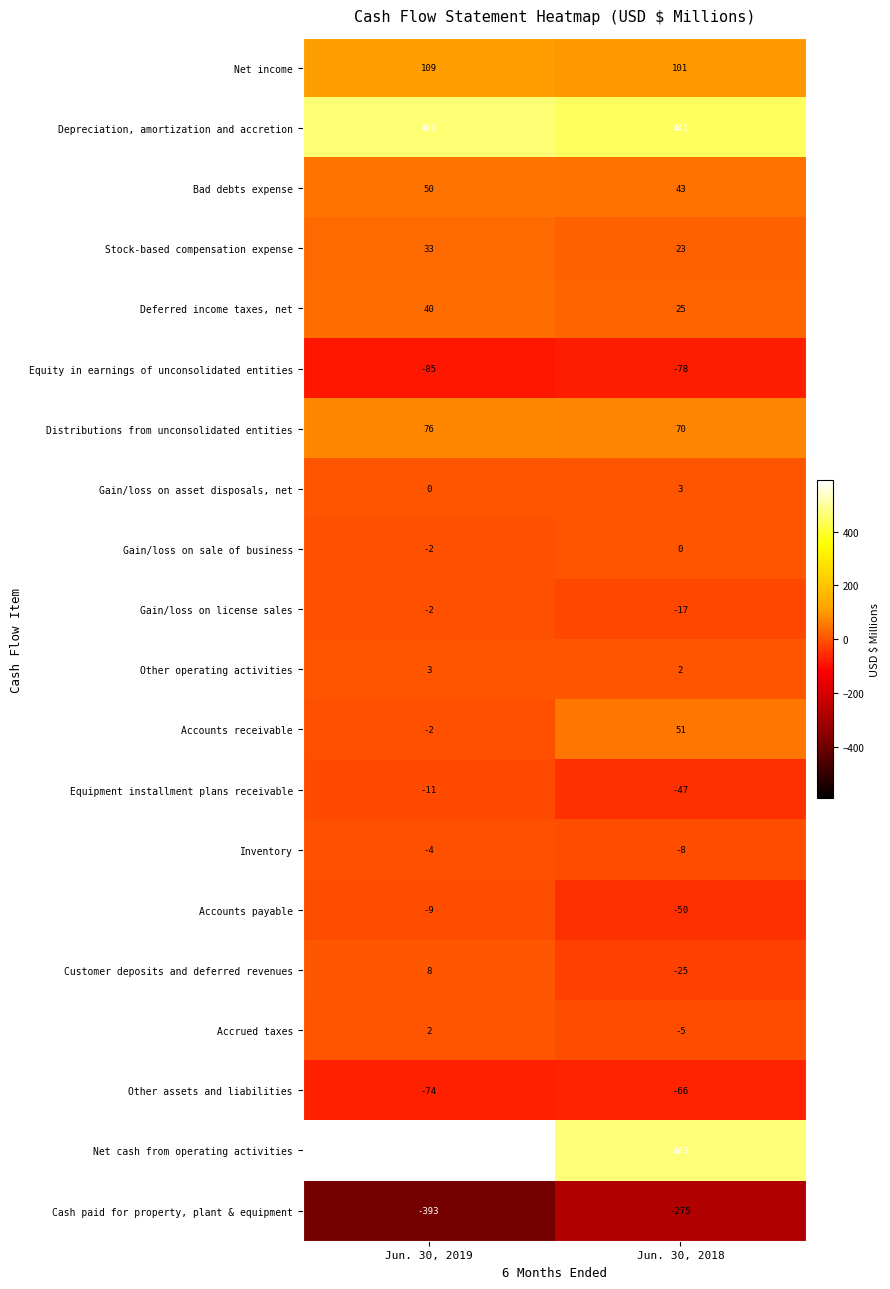

The Distributions from unconsolidated entities series shows 108 at Jun. 30, 2018. True or false?

False